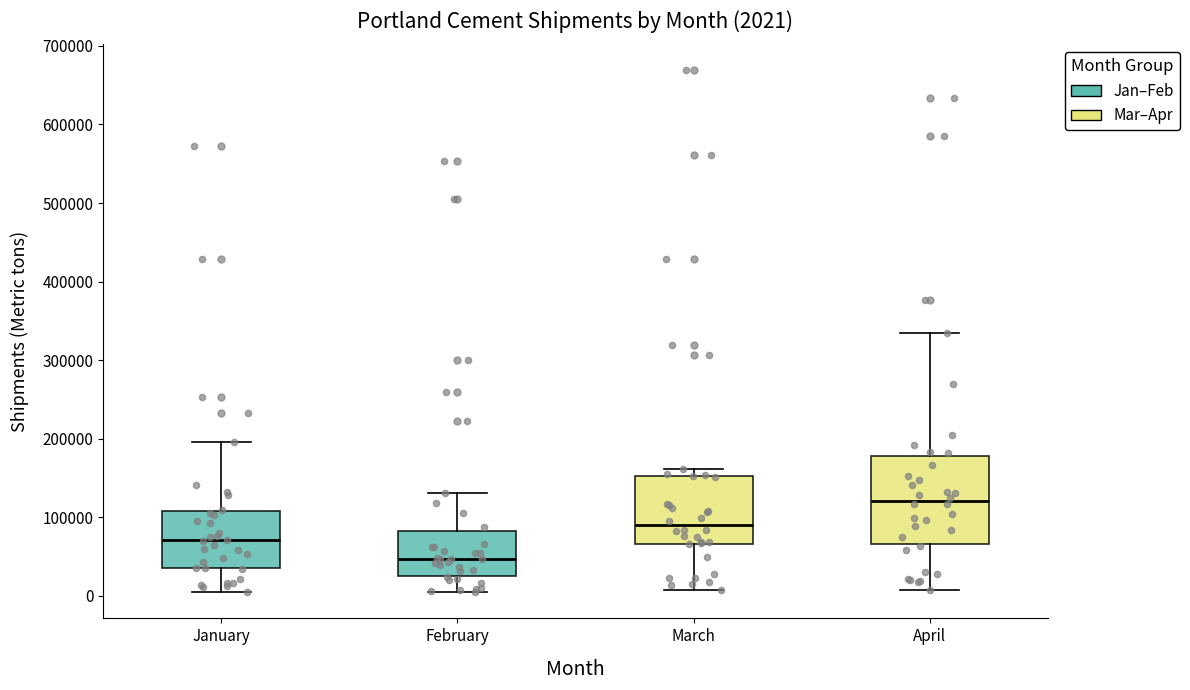

Which box's median line is the highest?

April